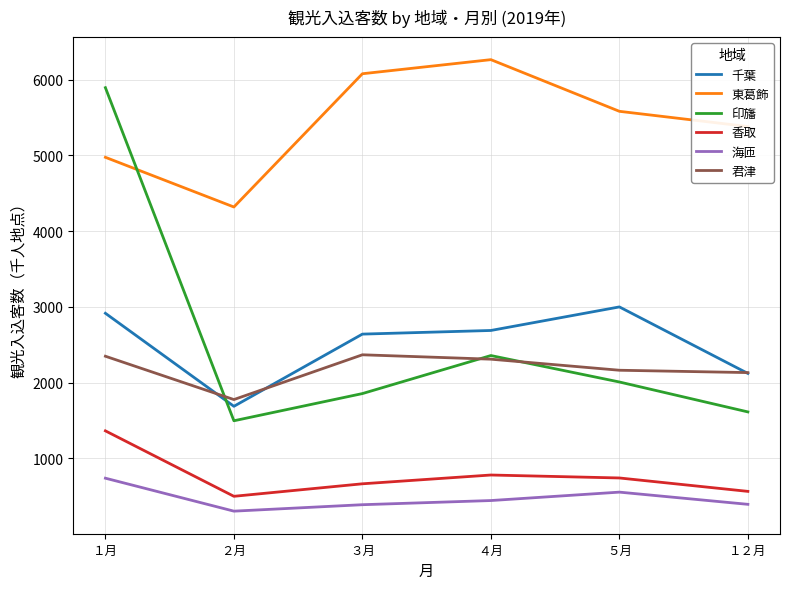

Read the 海匝 value at ２月.

303